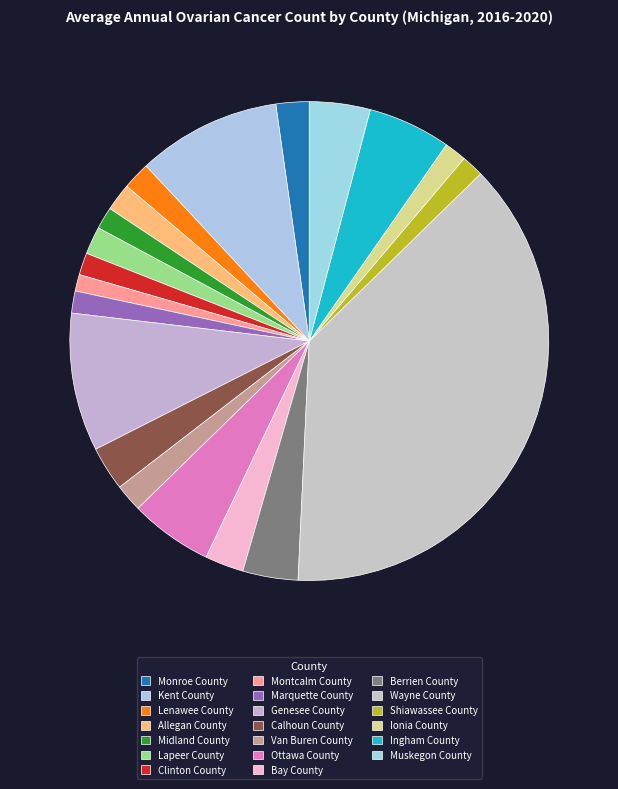

Which category has the smallest portion of the pie?

Montcalm County